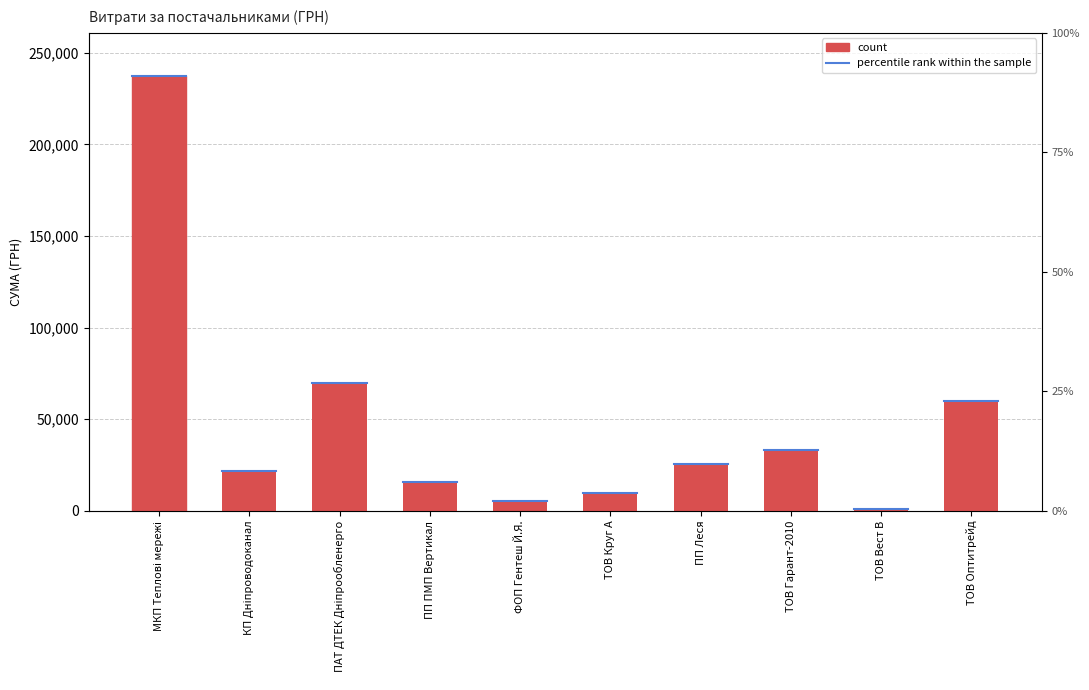

What is the change in value from ПП ПМП Вертикал to ТОВ Вест В?

-14630.1